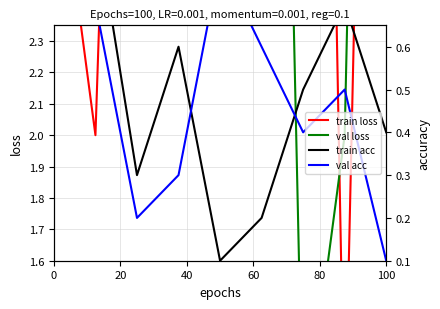

How many values in the val loss series exceed 5?

3